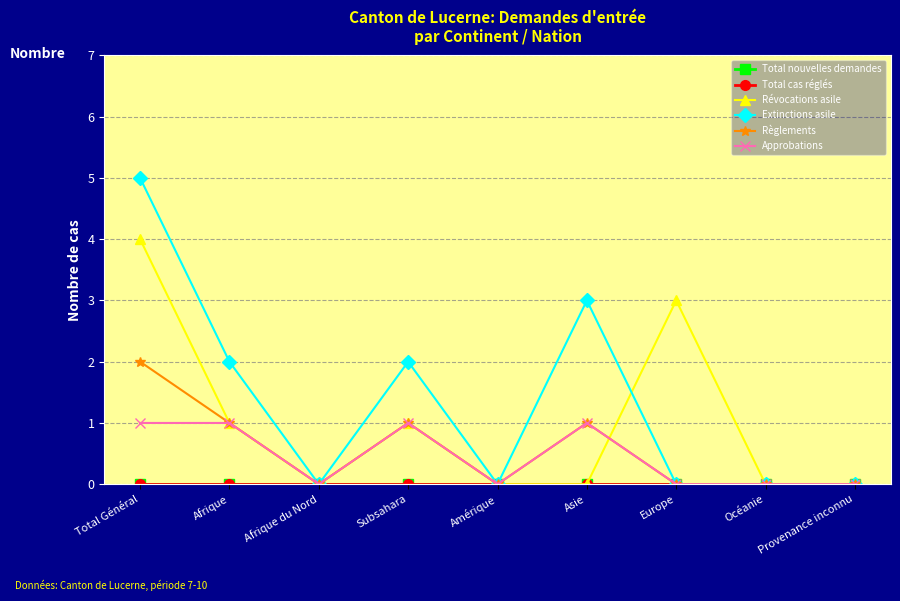

At which category is the sum across all series the highest?

Total Général